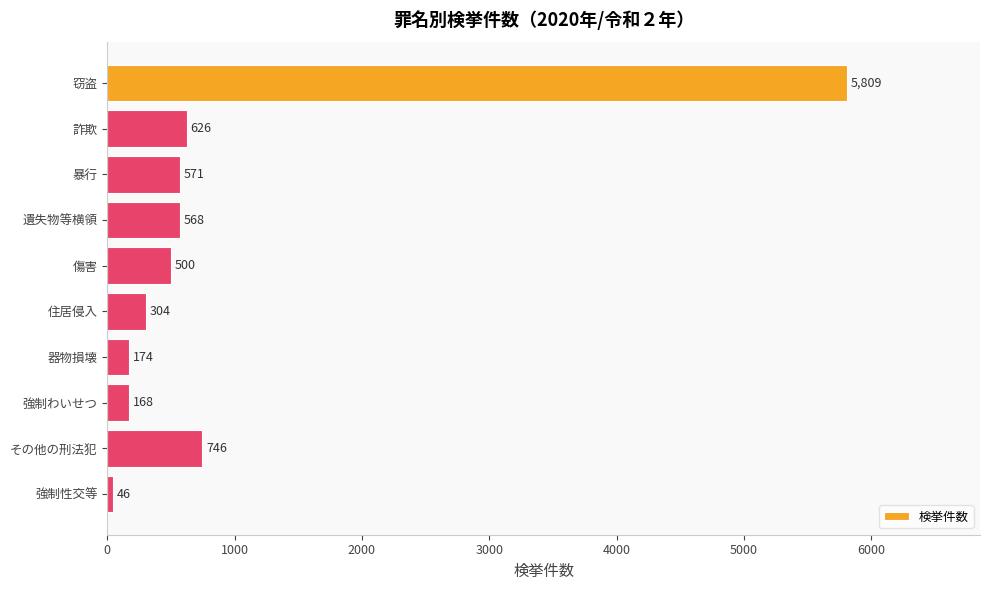

What is the average value?

951